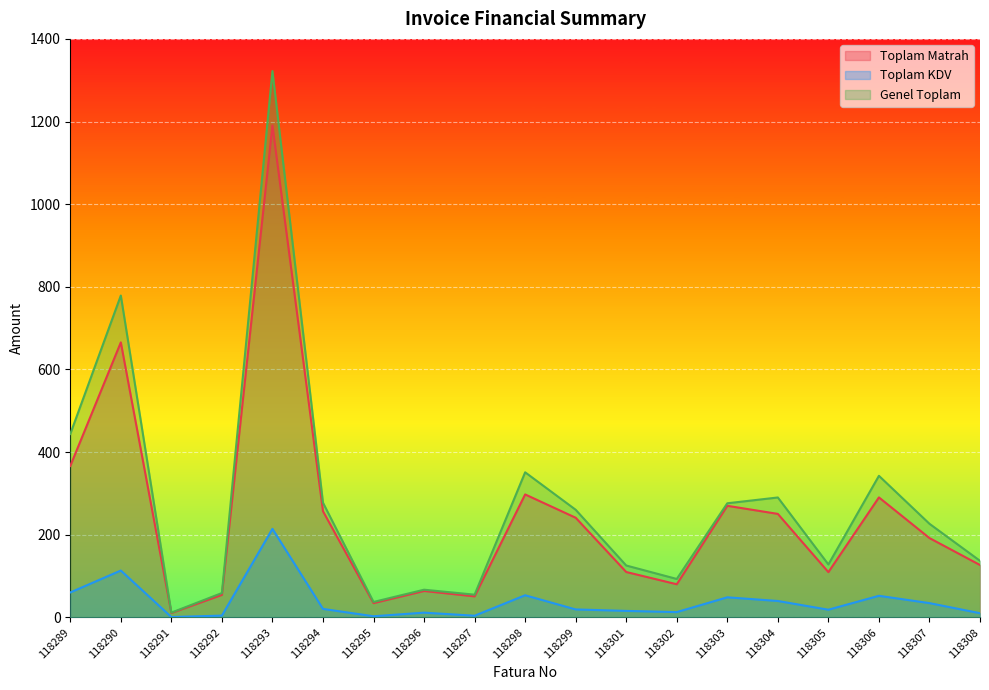

Where is the first local maximum for Toplam Matrah?

118290